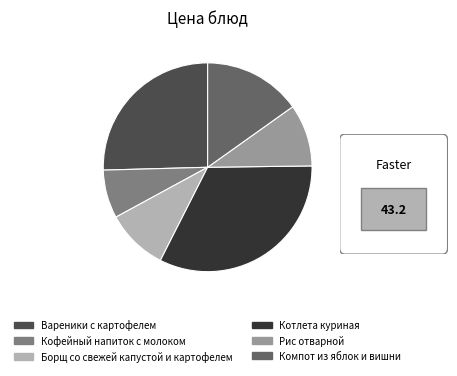

Does any single category account for the majority?

No